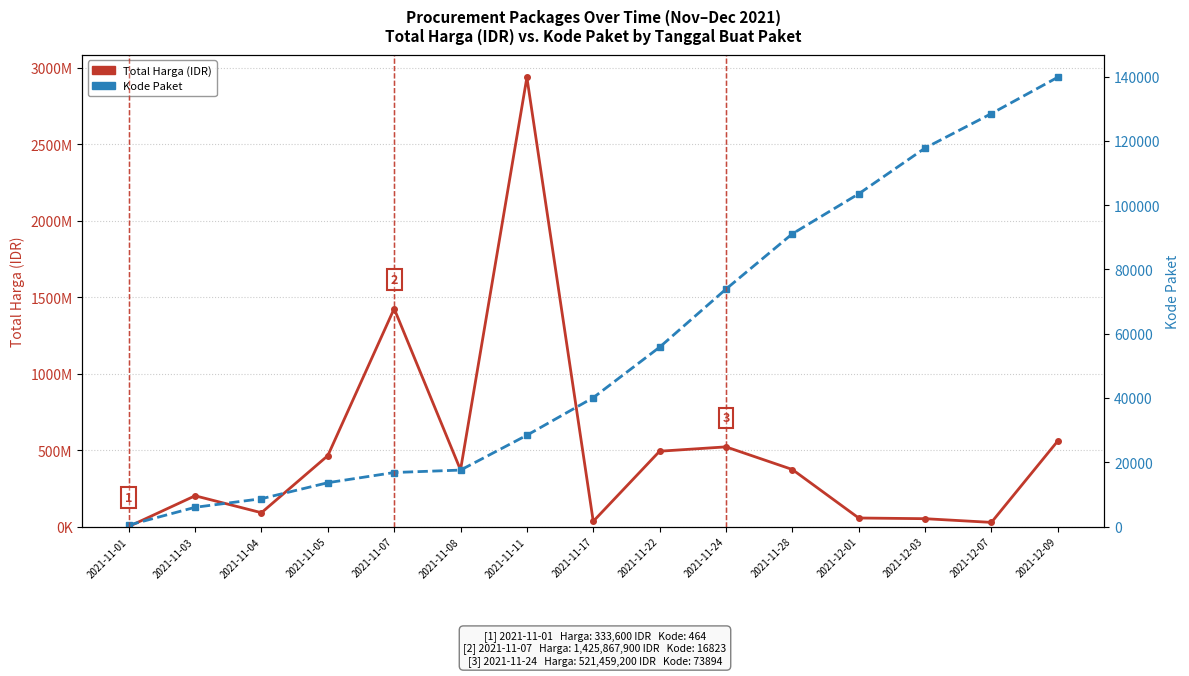

Between 2021-11-03 and 2021-12-01, which series saw the biggest shift?

Total Harga (IDR)